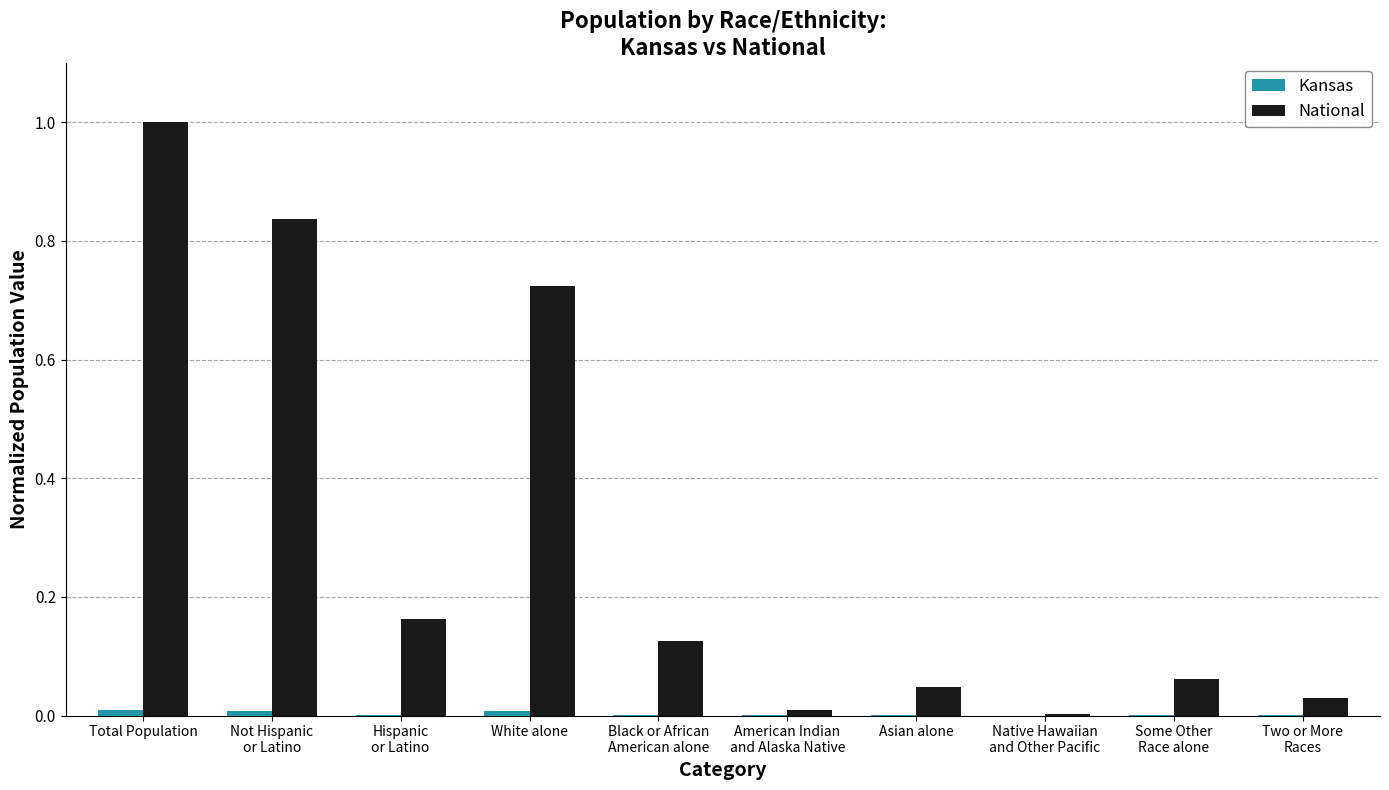

How many categories are shown in the chart?

10